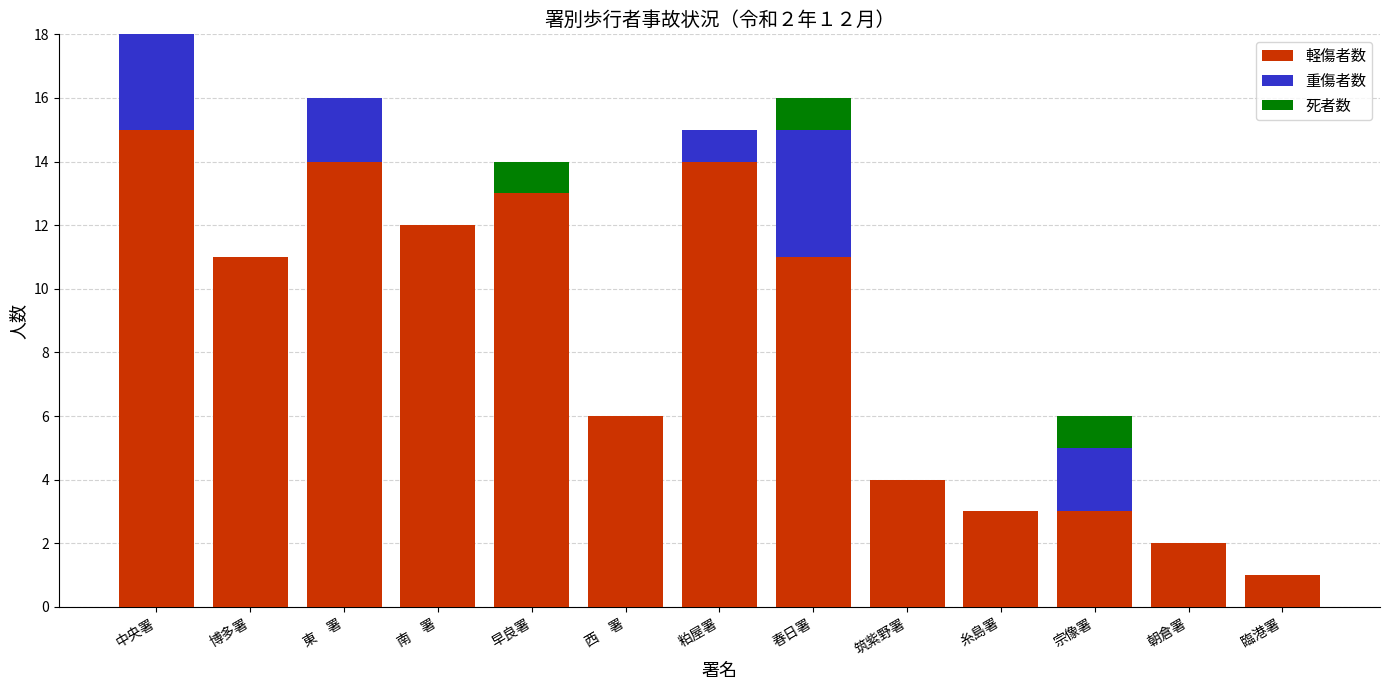

What is the total value across all series at 博多署?

11